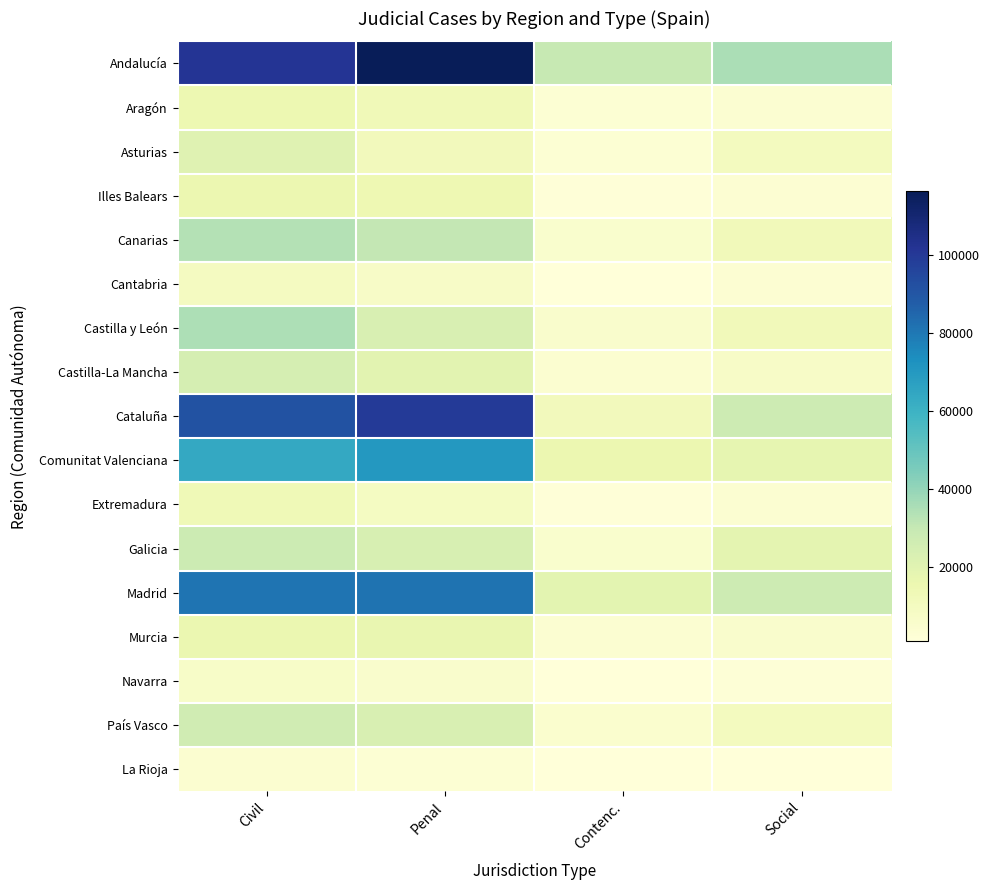

Reading left to right, transcribe all the data shown in this chart.

Andalucía: Civil=101793	Penal=116472	Contenc.=29488	Social=35380
Aragón: Civil=15327	Penal=12858	Contenc.=2814	Social=3820
Asturias: Civil=20607	Penal=11408	Contenc.=3135	Social=10033
Illes Balears: Civil=15622	Penal=14918	Contenc.=1831	Social=3410
Canarias: Civil=33531	Penal=30489	Contenc.=5260	Social=12110
Cantabria: Civil=9643	Penal=7340	Contenc.=1173	Social=3418
Castilla y León: Civil=35124	Penal=23249	Contenc.=5689	Social=12116
Castilla-La Mancha: Civil=24642	Penal=19523	Contenc.=4163	Social=7470
Cataluña: Civil=91636	Penal=99706	Contenc.=11770	Social=27406
Comunitat Valenciana: Civil=63682	Penal=70267	Contenc.=15740	Social=17744
Extremadura: Civil=13284	Penal=9287	Contenc.=1657	Social=3852
Galicia: Civil=27732	Penal=23696	Contenc.=5201	Social=18982
Madrid: Civil=80838	Penal=81295	Contenc.=19273	Social=27452
Murcia: Civil=16032	Penal=16748	Contenc.=4010	Social=5752
Navarra: Civil=6926	Penal=5851	Contenc.=1161	Social=1937
País Vasco: Civil=26228	Penal=23370	Contenc.=4742	Social=10124
La Rioja: Civil=4381	Penal=2995	Contenc.=939	Social=1329